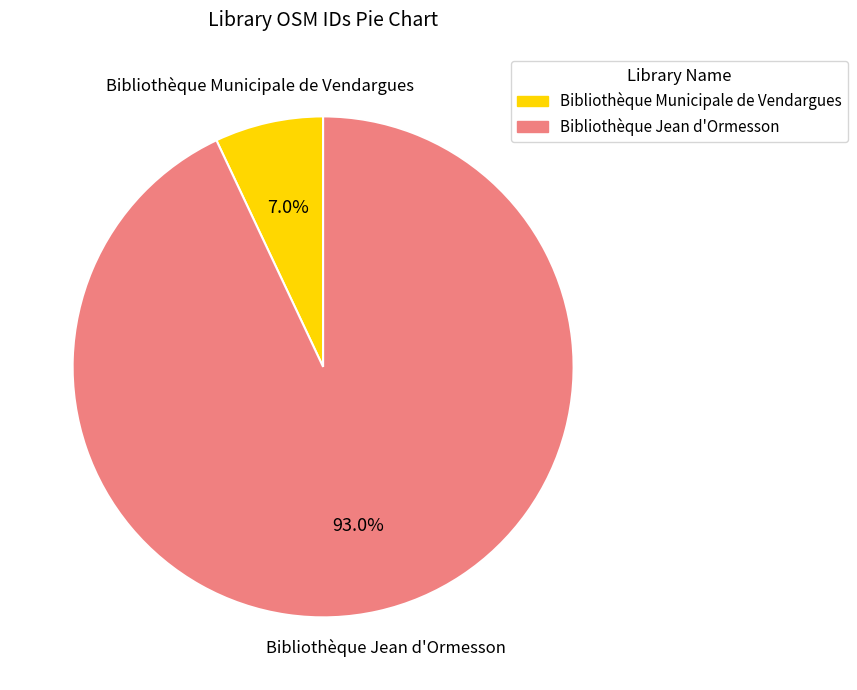

Is it true that Bibliothèque Municipale de Vendargues is 16% of the pie?

False